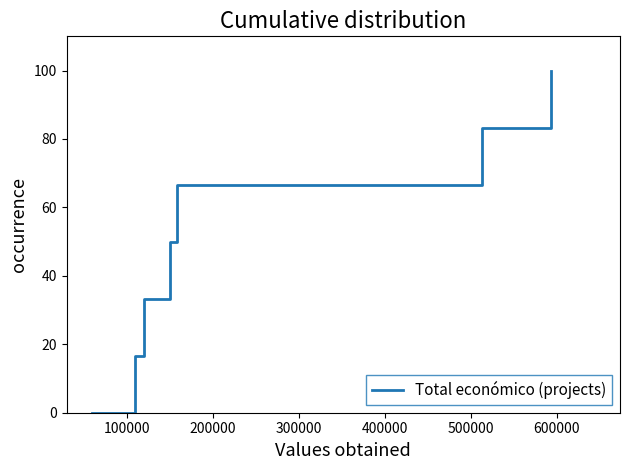

What is the difference between the second highest and minimum values?

83.3